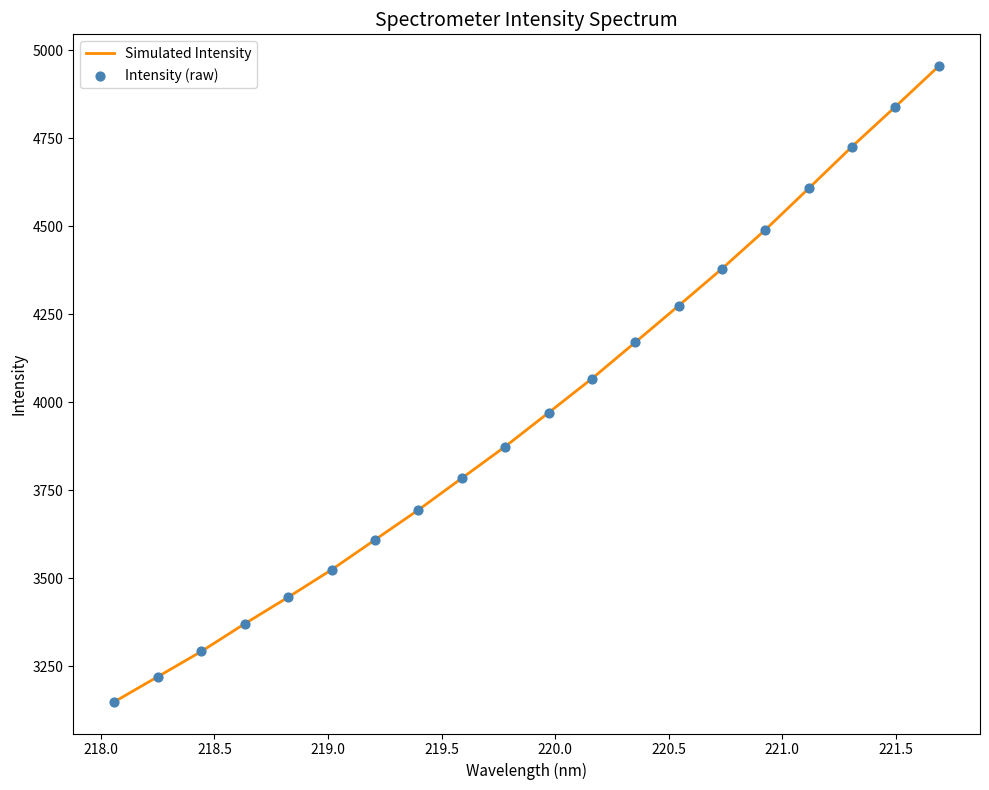

What is the difference between the maximum and minimum values?

1805.3